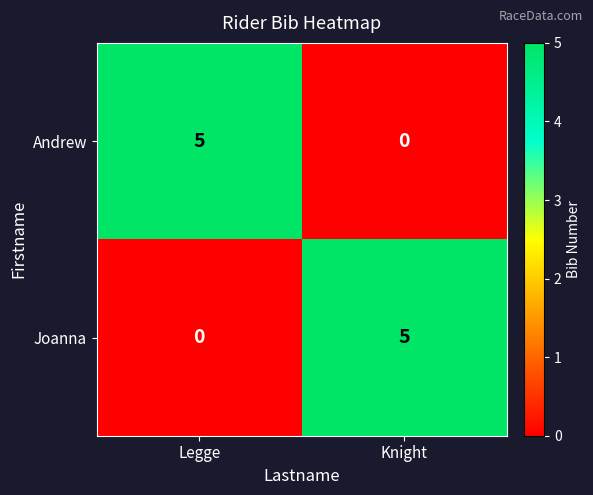

At Knight, list the series in order from smallest to largest.

Andrew, Joanna